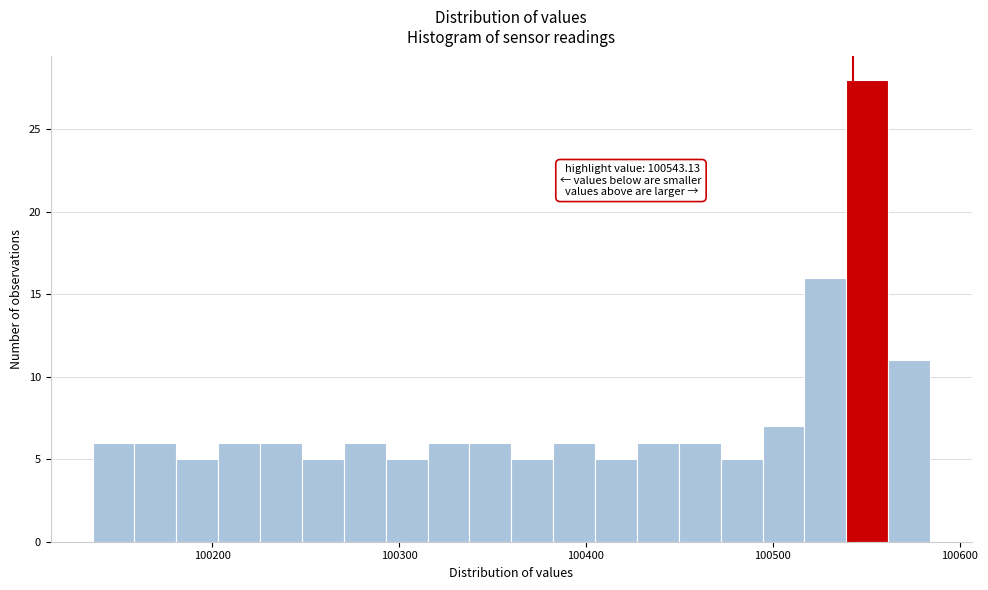

Read against the x-axis, roughly where is the centre of the tallest bar?

100550